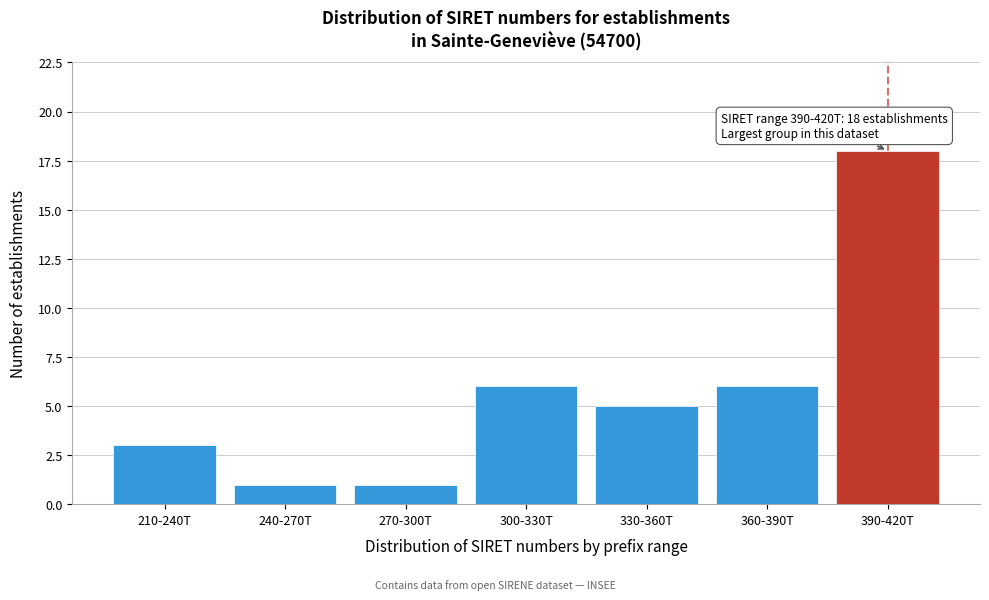

Reading left to right, what are all the values shown in this chart?

3	1	1	6	5	6	18